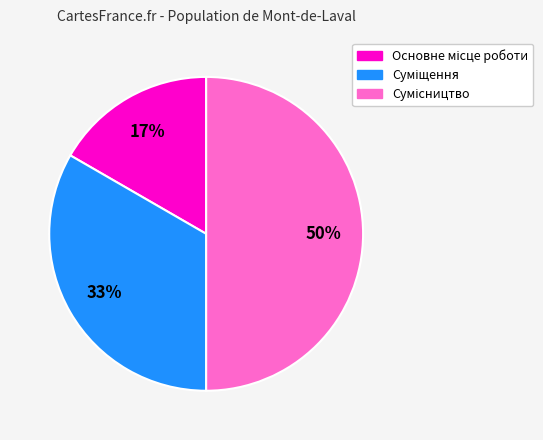

To the nearest percent, what is the difference between the largest and smallest slice percentages?

33%